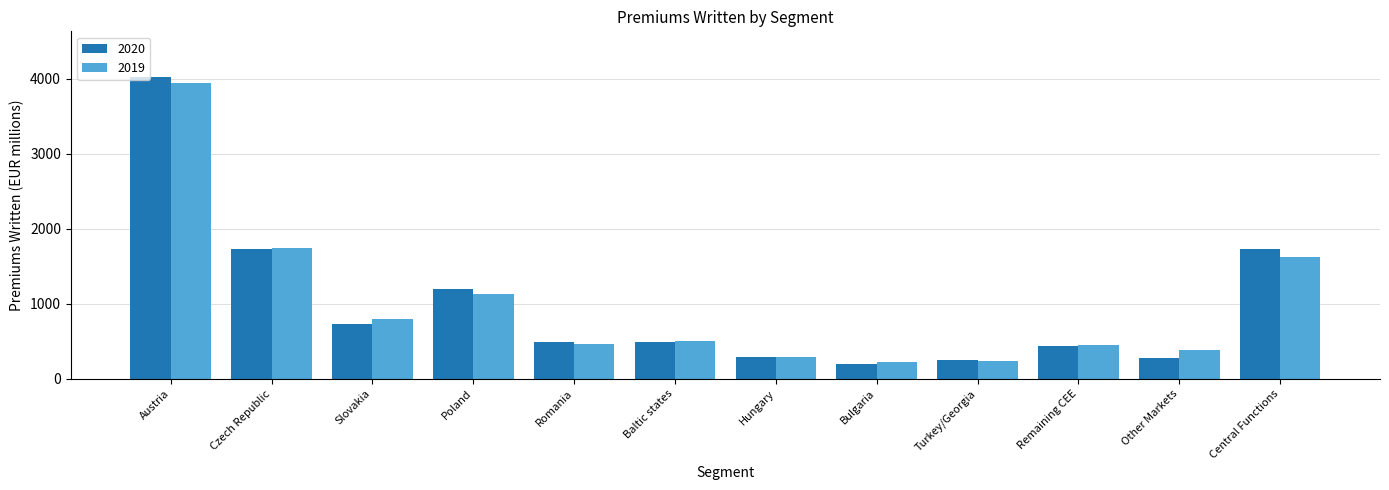

What is the spread (max minus min) of values at Other Markets?

100.4